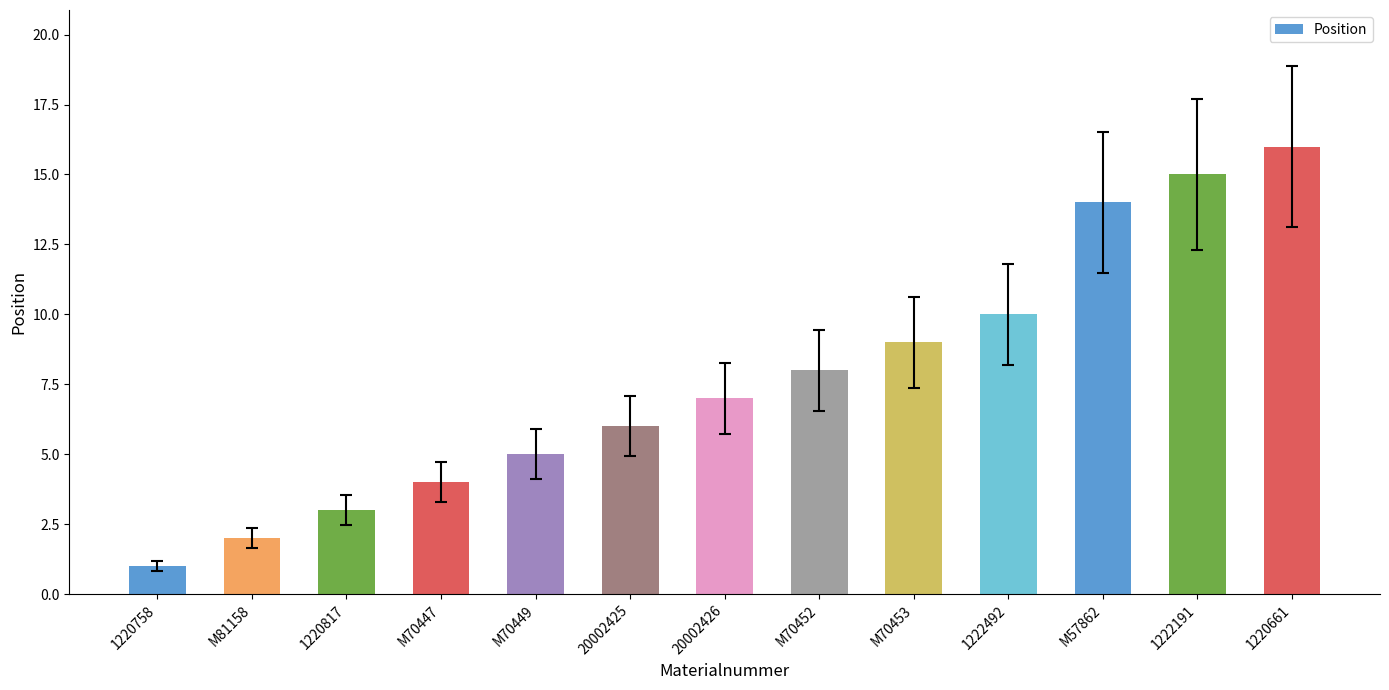

What is the average value?

8